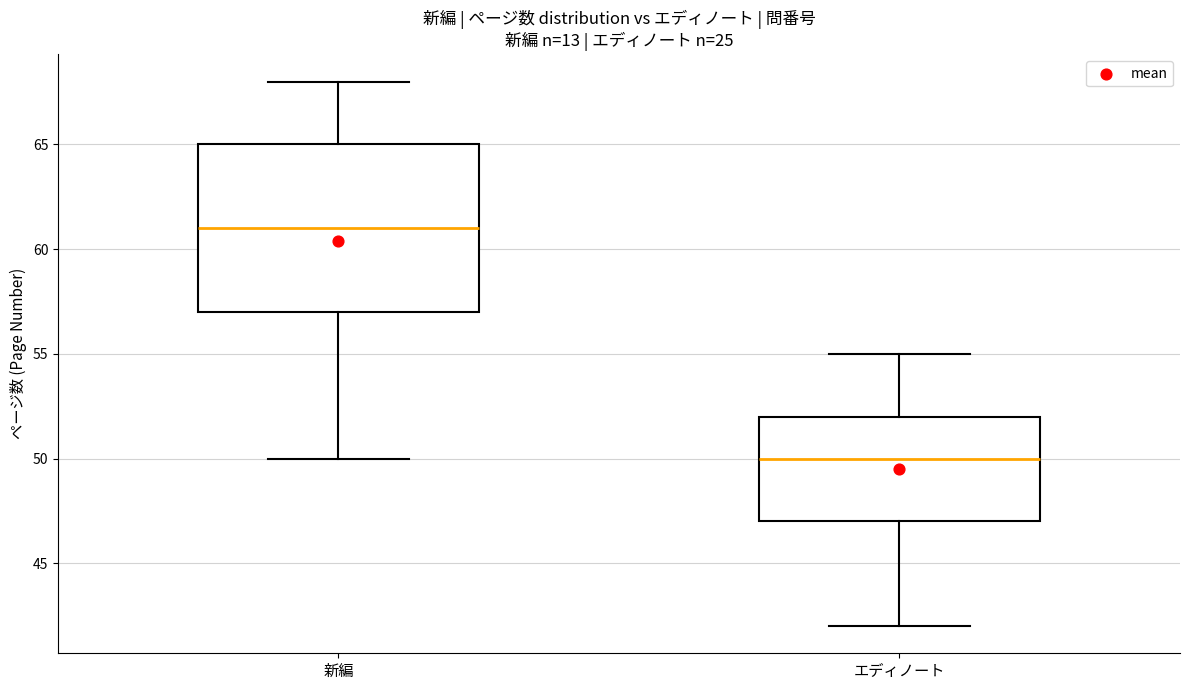

Which box has the highest median line?

新編